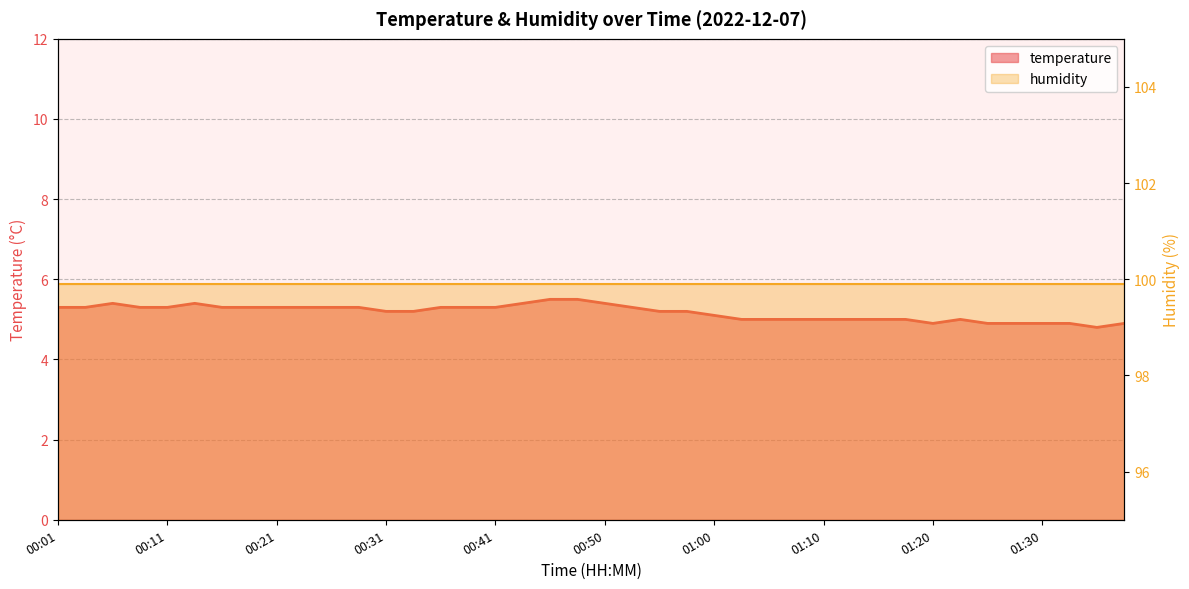

Approximately how many times larger is the value at 01:00 compared to 00:01?

1.0